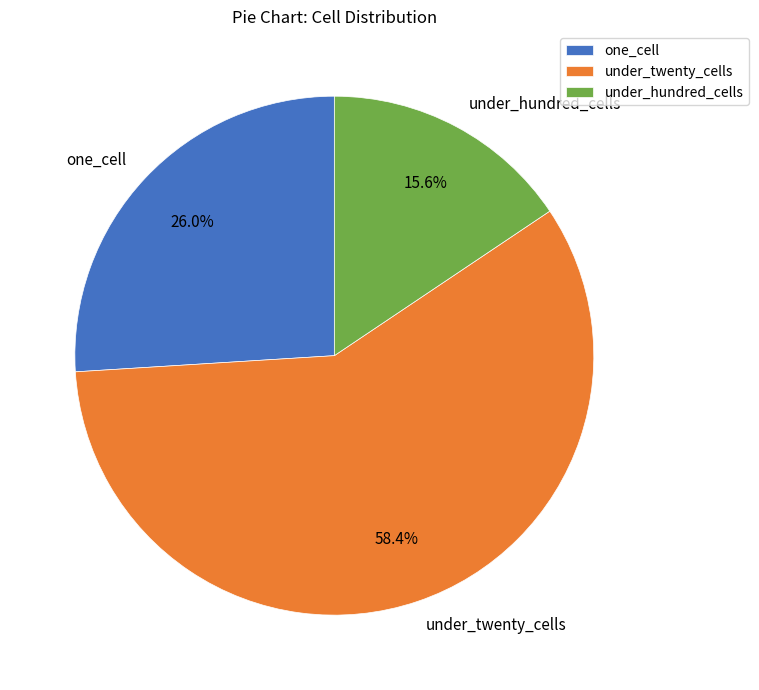

Does under_twenty_cells account for over 50% of the chart?

Yes